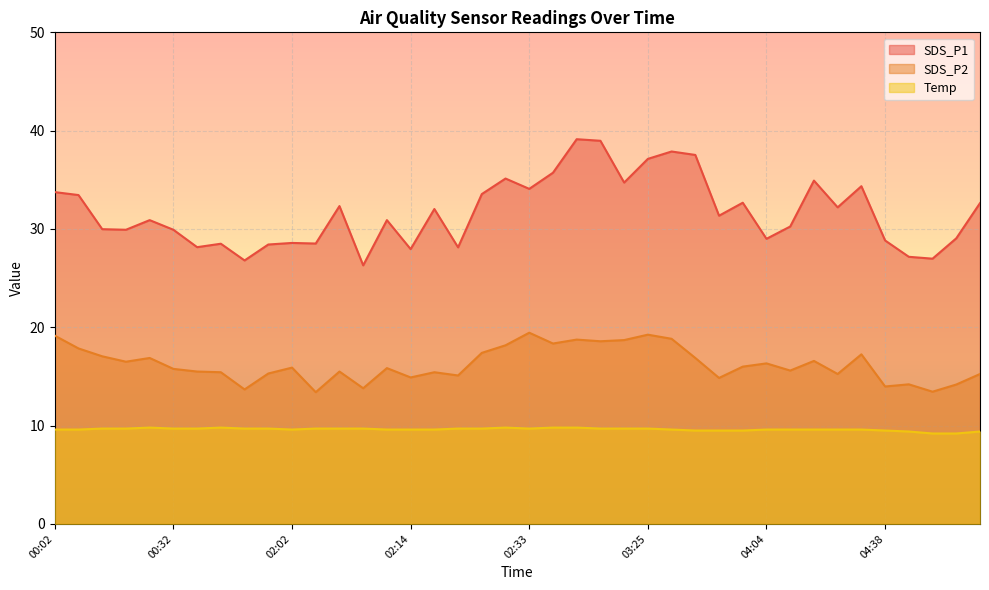

What is the value of the SDS_P2 point at the 8th from the left?

15.4